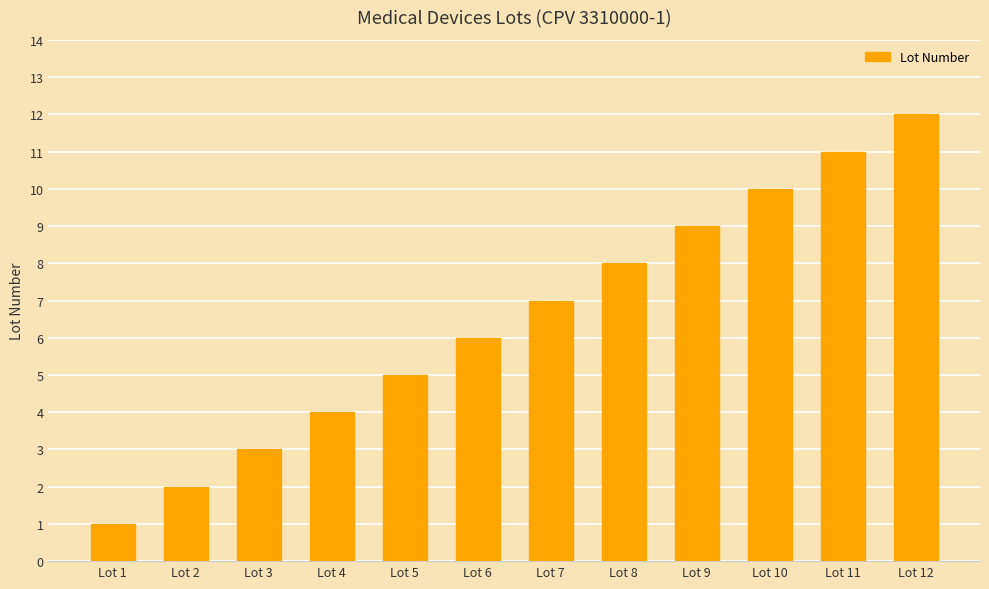

Count the number of data series in this chart.

1